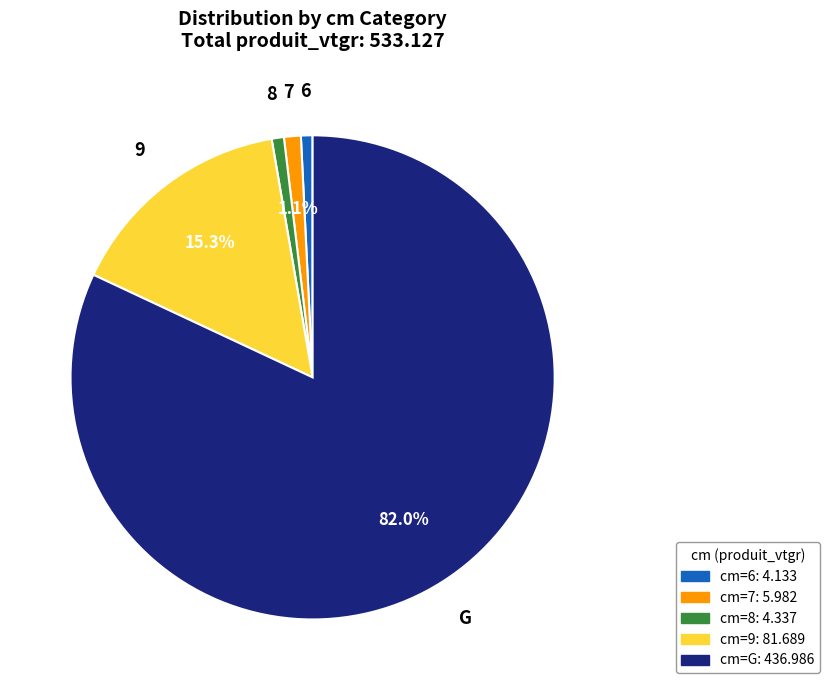

Is there any slice that represents more than half of the pie?

Yes